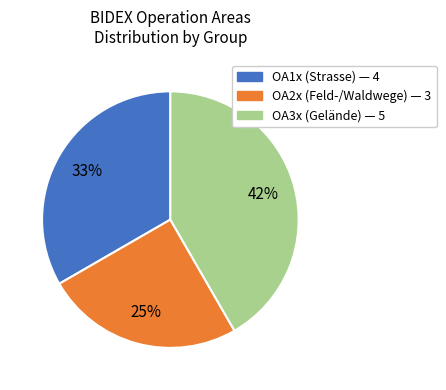

To the nearest percent, what is the difference between the largest and smallest slice percentages?

17%